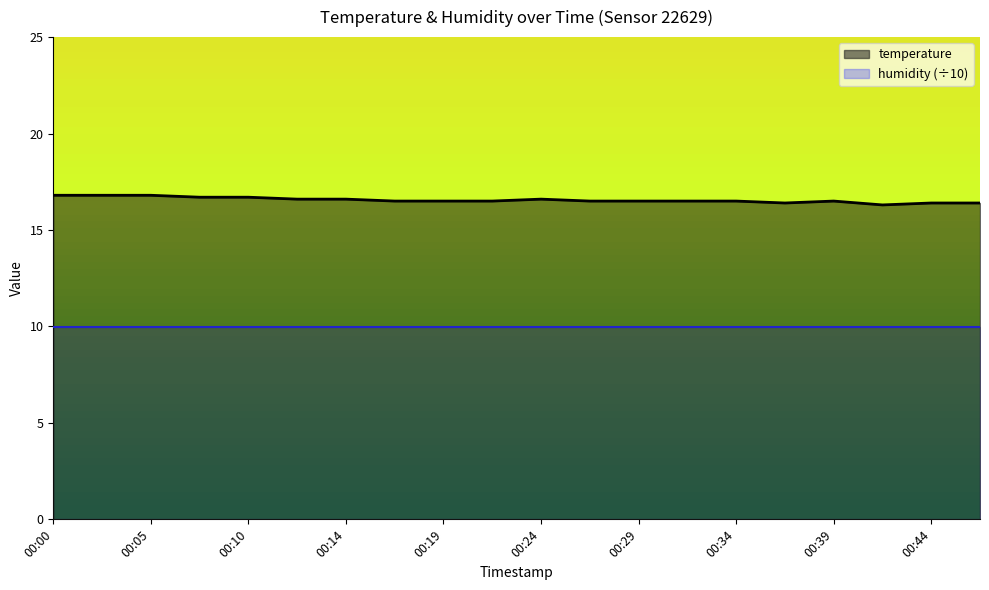

List the labels in order of value, largest first.

00:00, 00:02, 00:05, 00:07, 00:10, 00:12, 00:14, 00:24, 00:17, 00:19, 00:22, 00:27, 00:29, 00:32, 00:34, 00:39, 00:36, 00:44, 00:46, 00:41